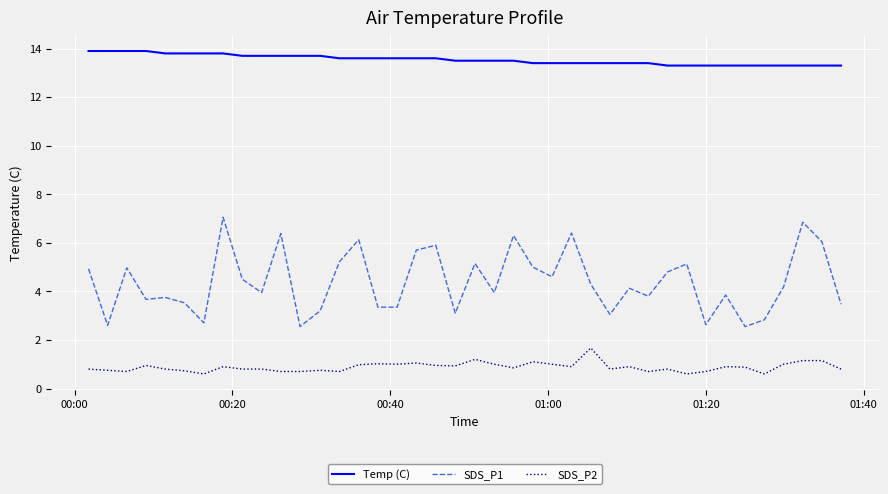

Which series has the widest spread of values?

SDS_P1